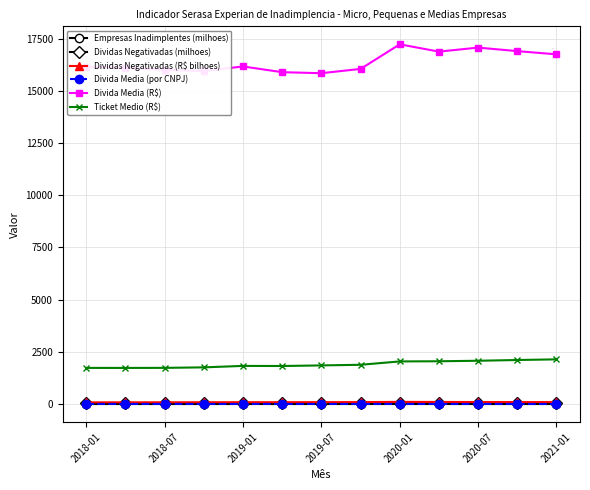

At how many categories does at least one series exceed 2469?

13